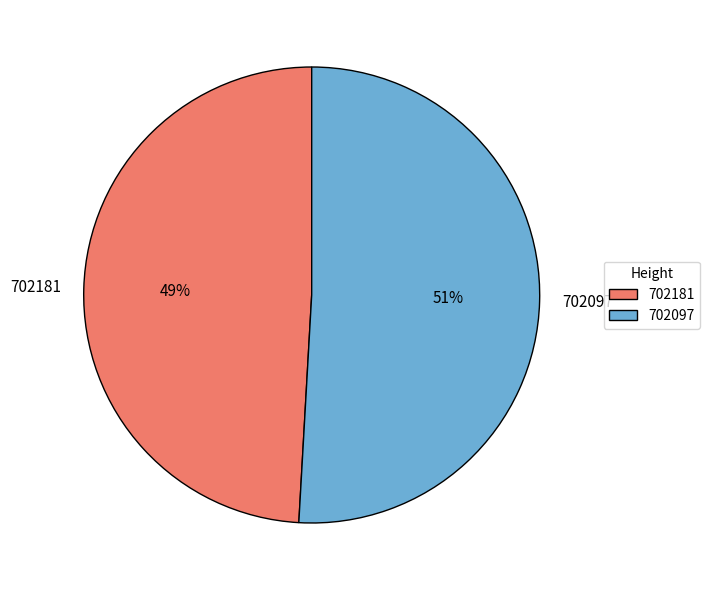

To the nearest percent, what is the combined percentage of 702097 and 702181?

100%